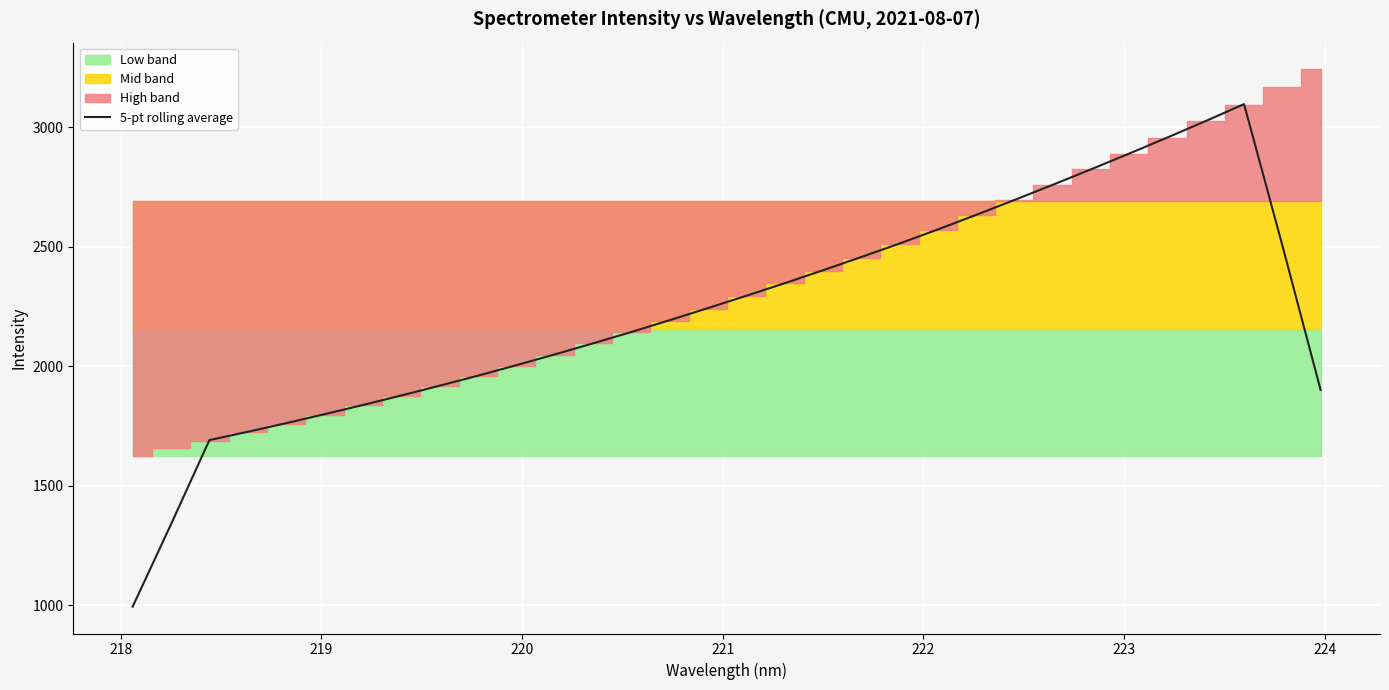

What is the minimum value for 5-pt rolling average?

994.0